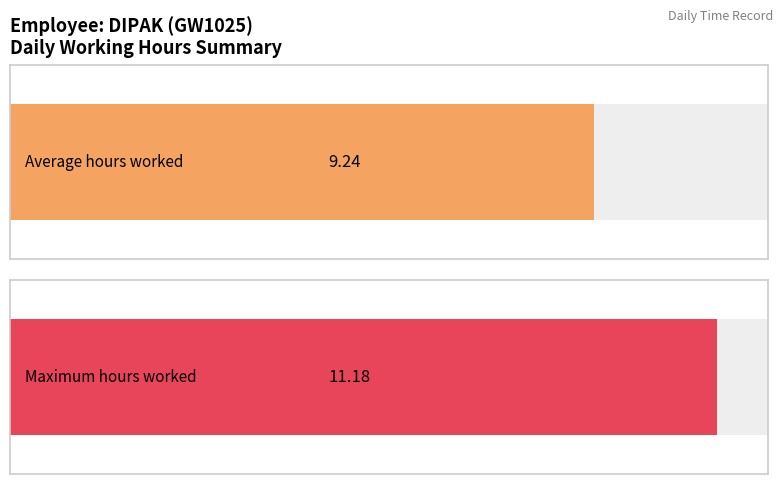

Are the bars grouped side by side (vs. stacked)?

Yes